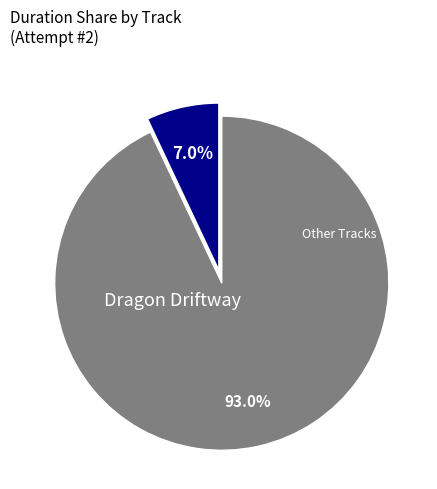

Is there a majority slice in this chart?

Yes